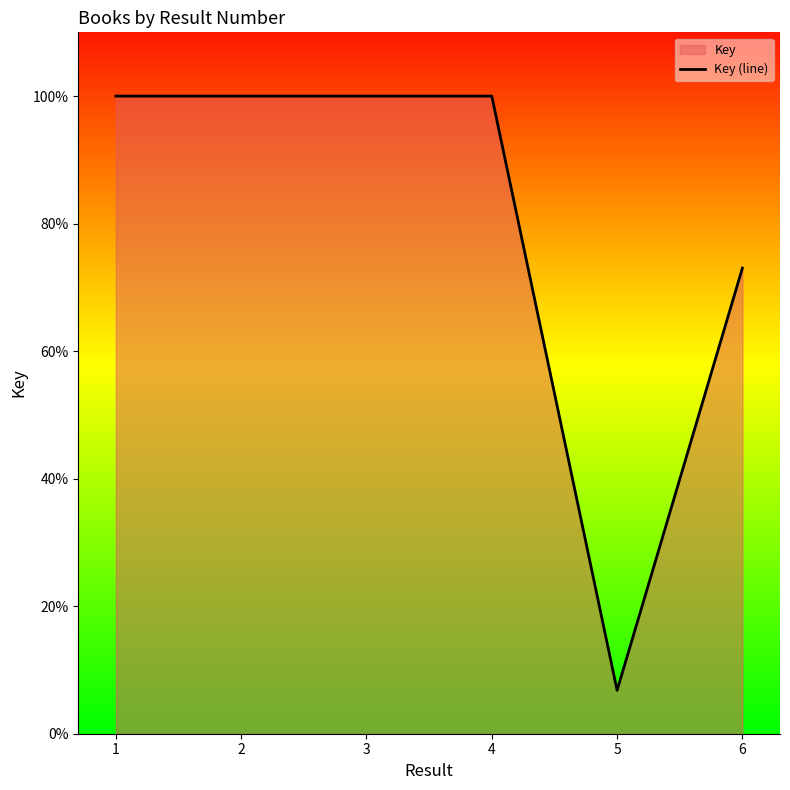

Which label corresponds to the smallest value in the chart?

5